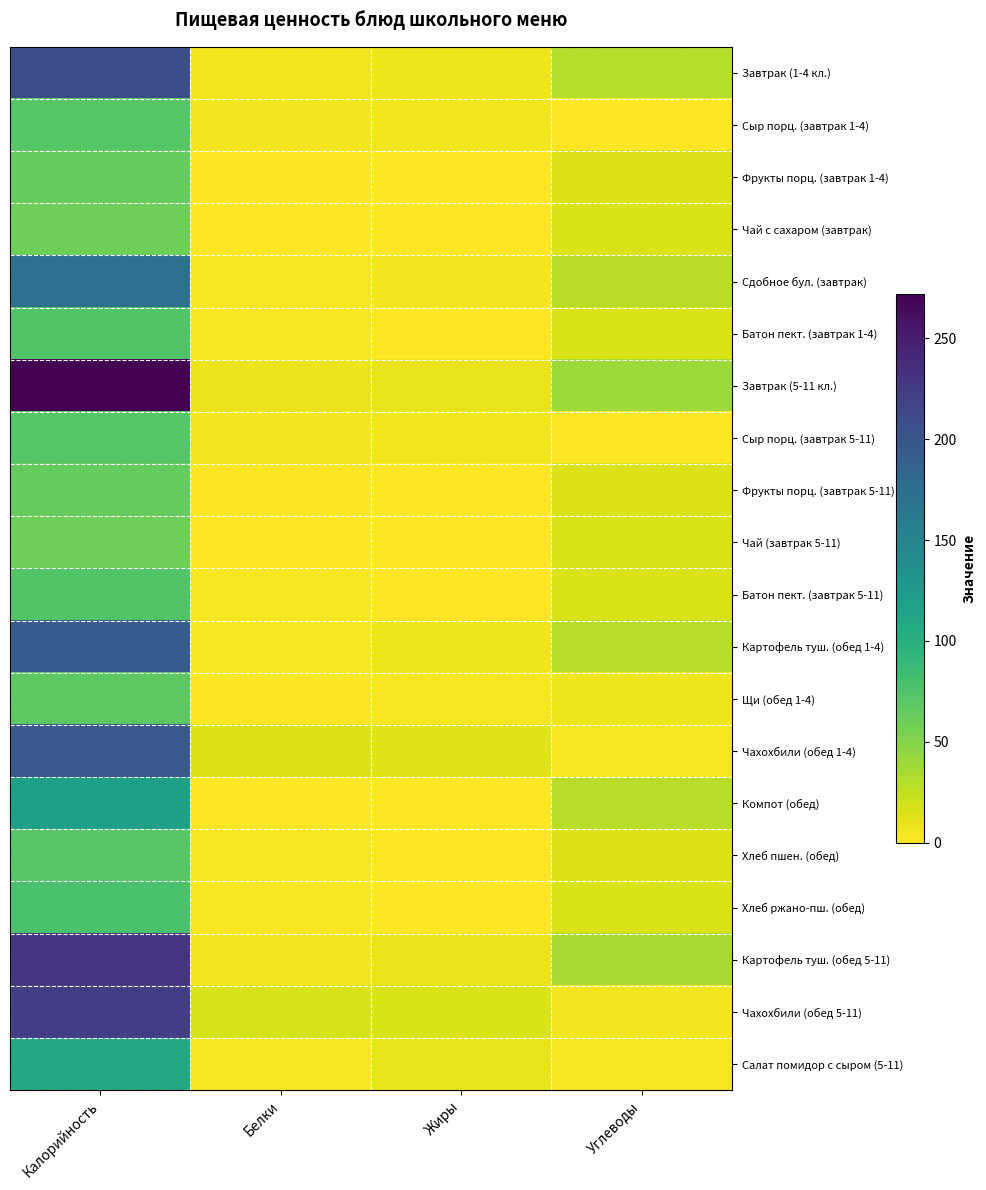

What is the spread (max minus min) of values at Жиры?

15.3